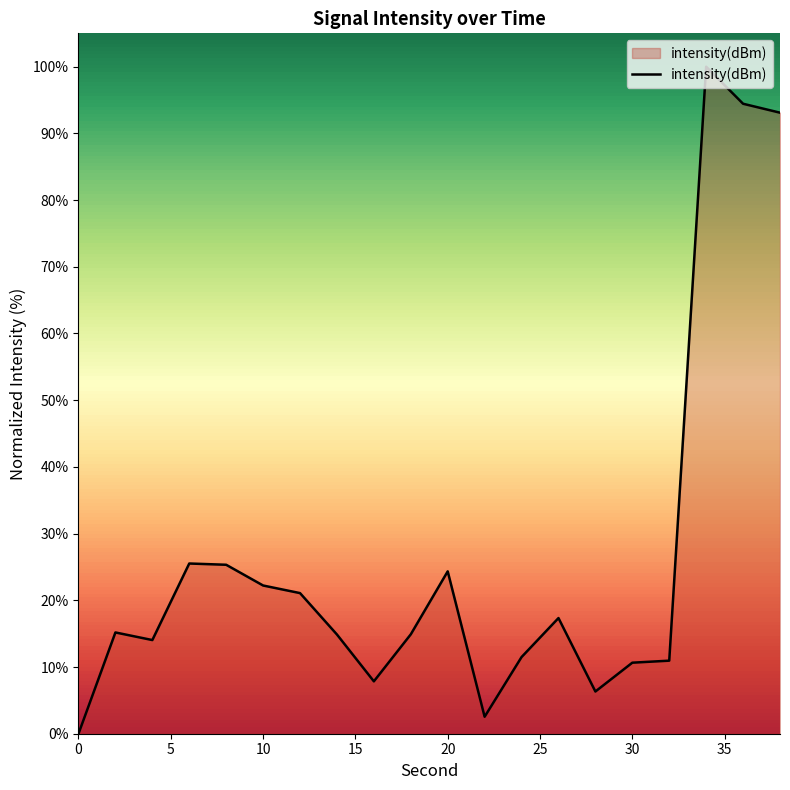

What is the greatest value displayed?

100.0